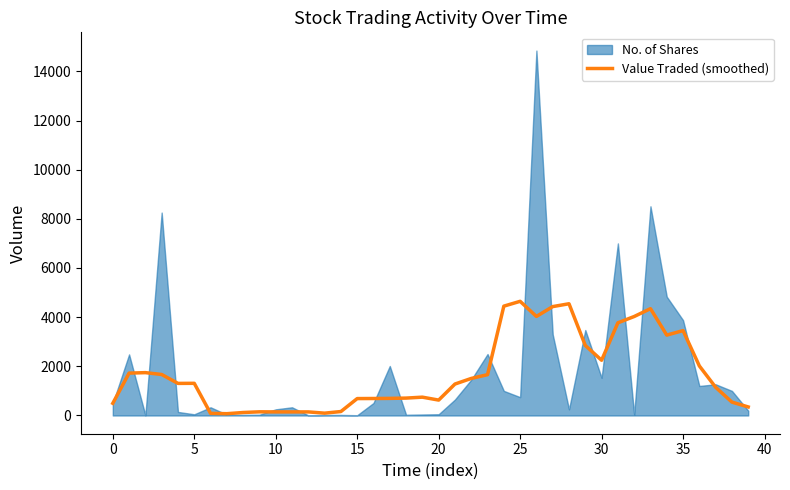

What is the maximum value for Value Traded (smoothed)?

4644.3